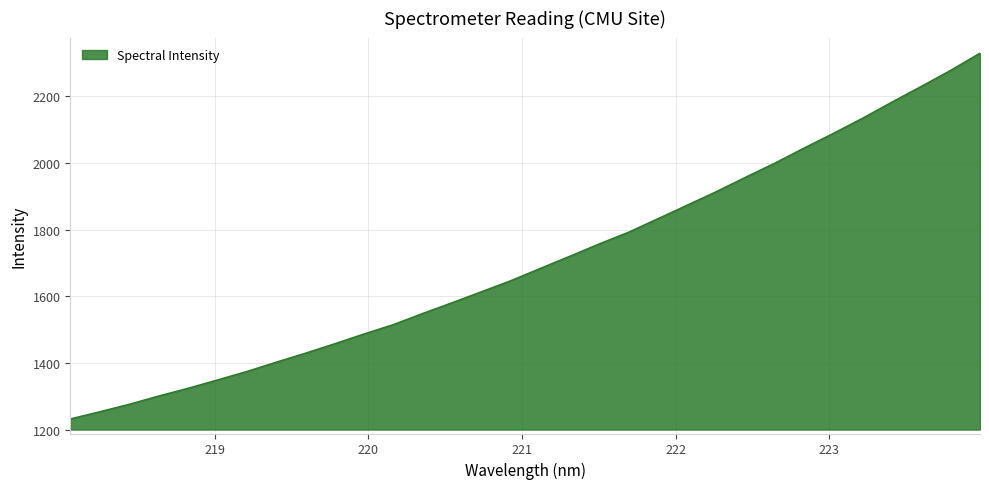

What is the maximum value shown in the chart?

2329.5